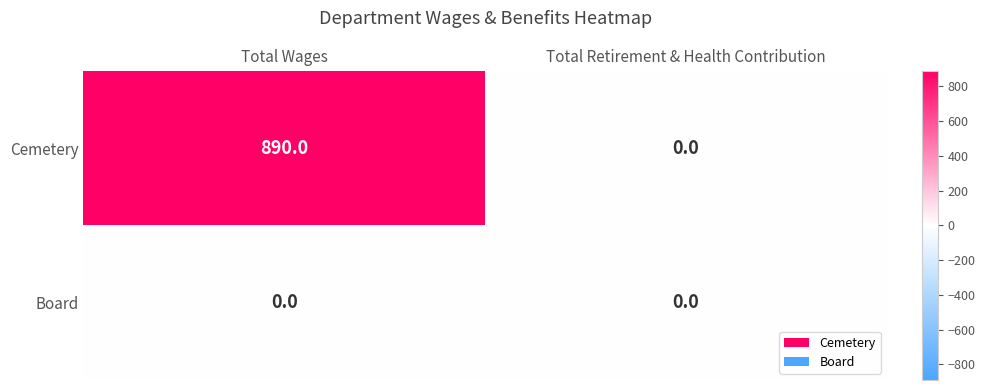

Rank the series by their maximum value, from highest to lowest.

Cemetery, Board